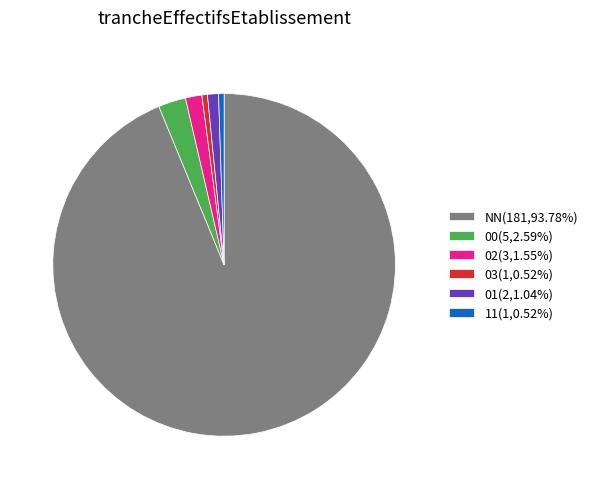

Count the number of slices in the pie.

6